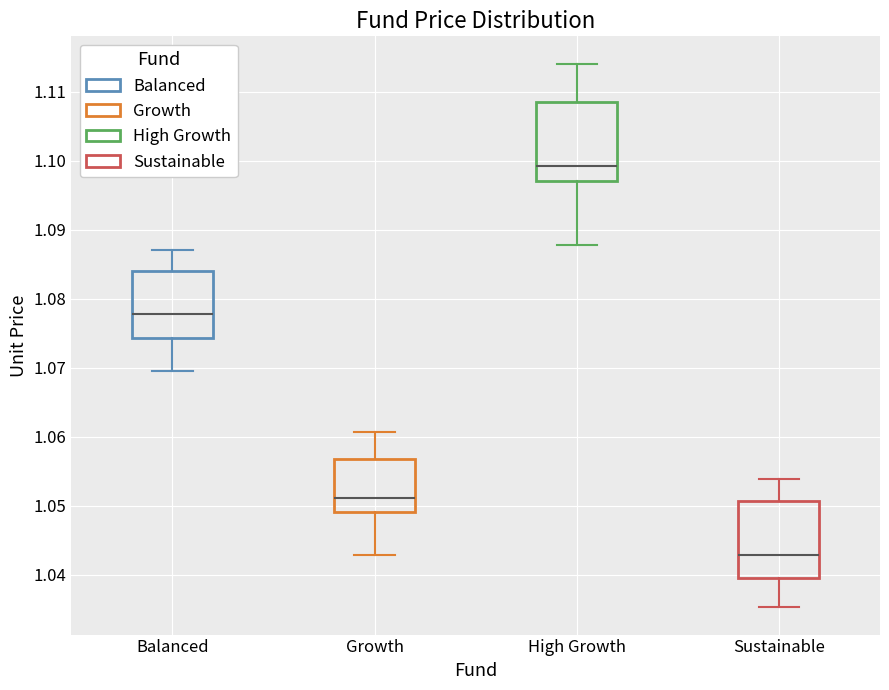

Reading left to right, transcribe this box plot: for each box, give where its median line is, the range the box spans, and where its two whiskers end, as read against the y-axis. The values are not printed on the chart, so give them approximately, as read against the axis.

Balanced: median 1.078, box 1.074 to 1.084, whiskers 1.070 to 1.087
Growth: median 1.051, box 1.049 to 1.057, whiskers 1.043 to 1.061
High Growth: median 1.099, box 1.097 to 1.108, whiskers 1.088 to 1.114
Sustainable: median 1.043, box 1.040 to 1.051, whiskers 1.035 to 1.054